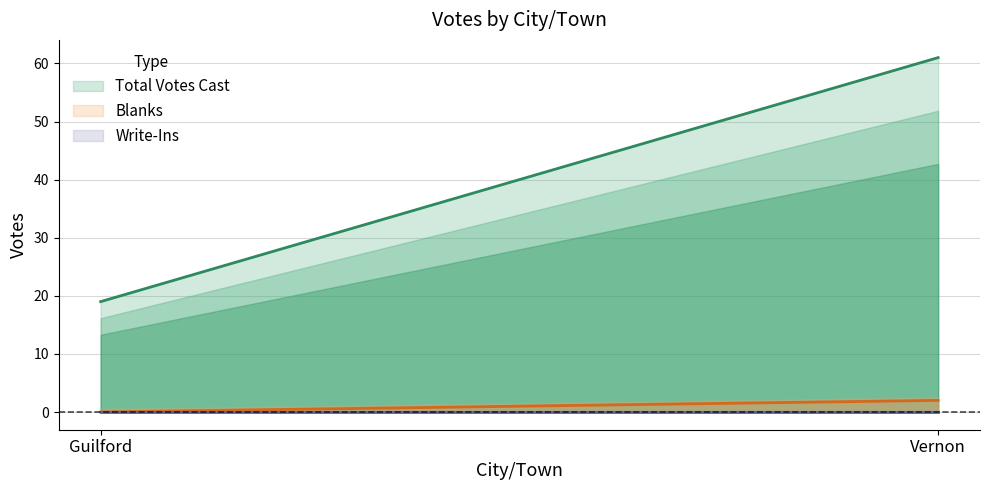

What is the label of the 1st point from the left?

Guilford